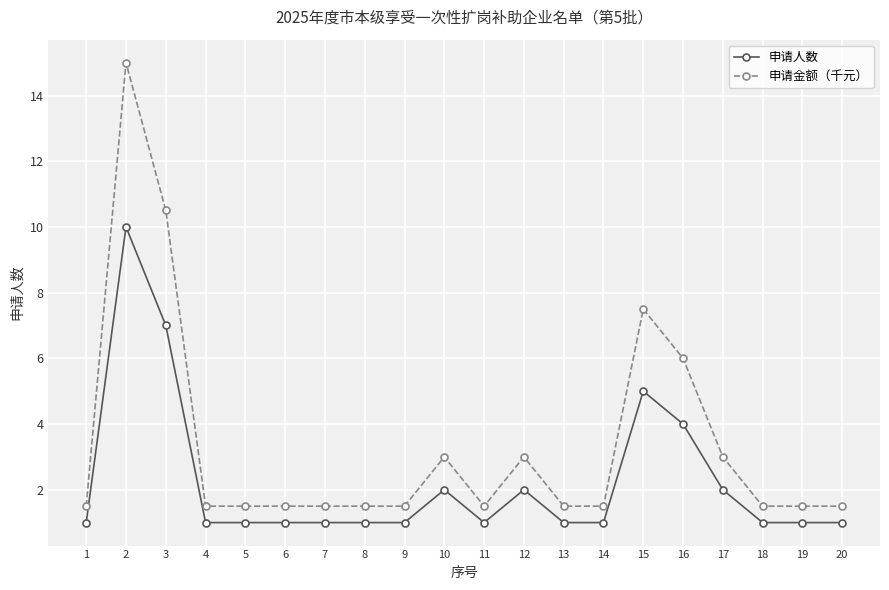

Reading left to right, extract all data points from this chart.

申请人数: 1=1.0	2=10.0	3=7.0	4=1.0	5=1.0	6=1.0	7=1.0	8=1.0	9=1.0	10=2.0	11=1.0	12=2.0	13=1.0	14=1.0	15=5.0	16=4.0	17=2.0	18=1.0	19=1.0	20=1.0
申请金额（千元）: 1=1.5	2=15.0	3=10.5	4=1.5	5=1.5	6=1.5	7=1.5	8=1.5	9=1.5	10=3.0	11=1.5	12=3.0	13=1.5	14=1.5	15=7.5	16=6.0	17=3.0	18=1.5	19=1.5	20=1.5